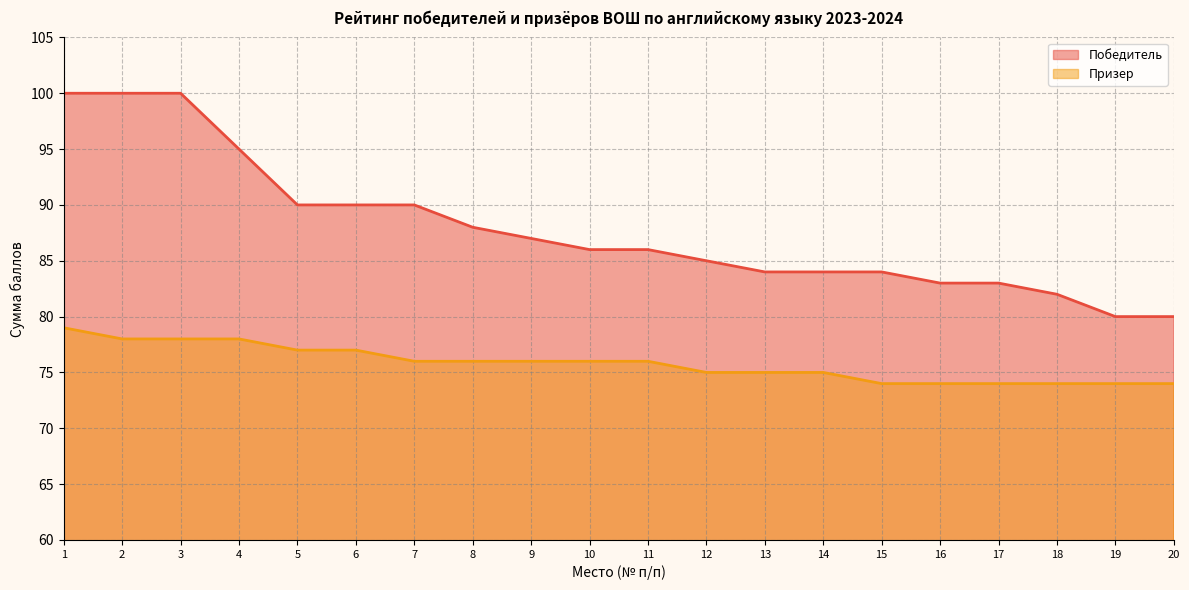

How many data points in Призер are less than 76?

9